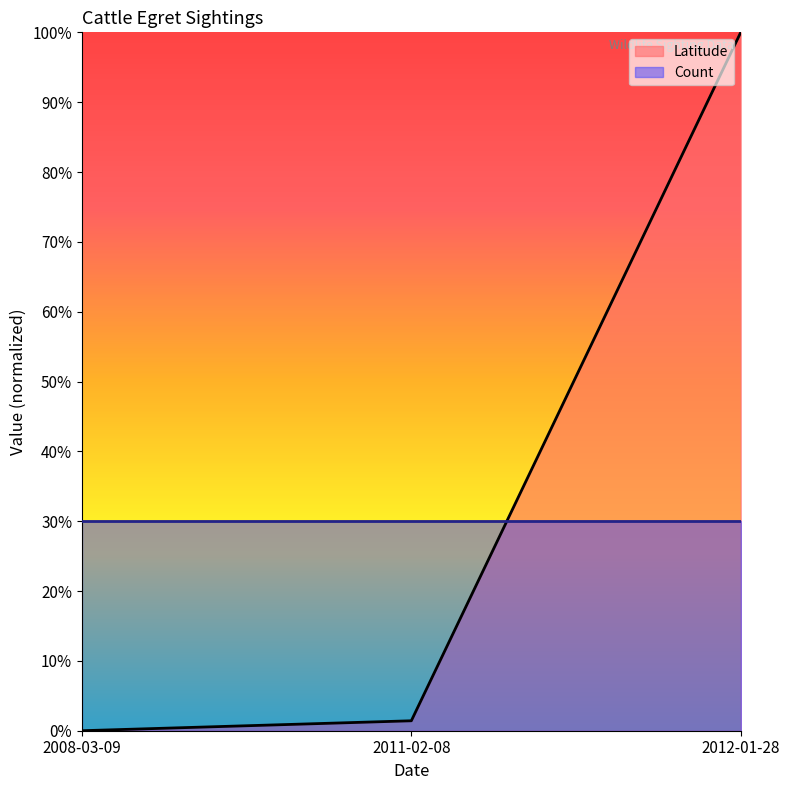

At which label does the data first exceed 1?

2011-02-08